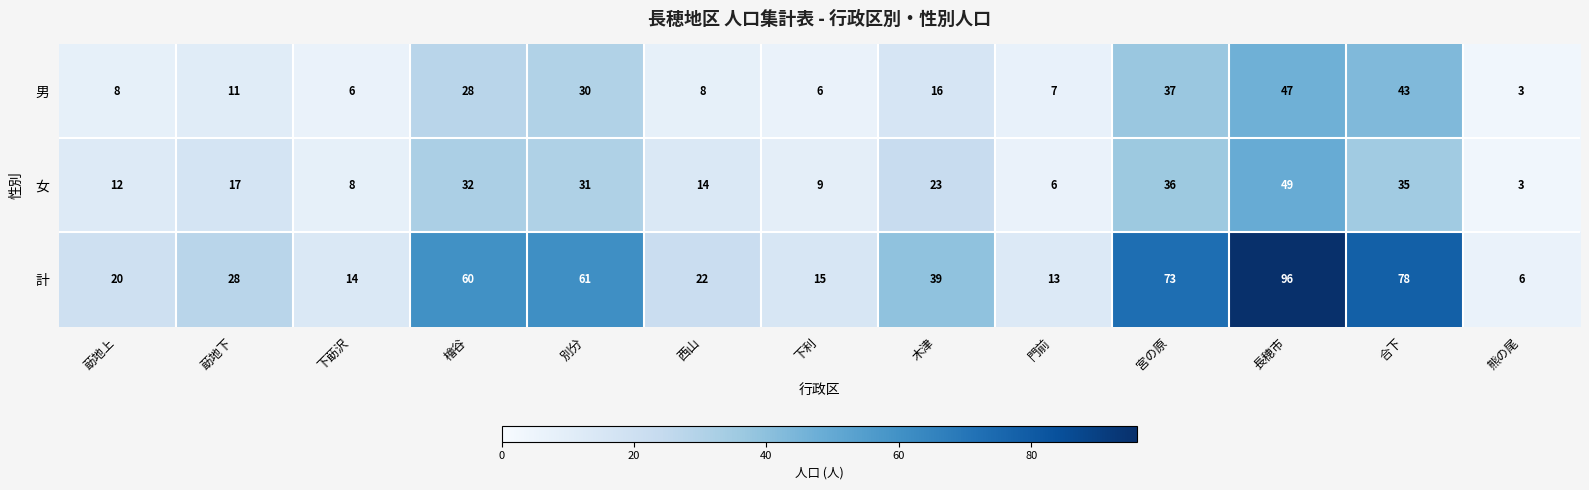

What is the total value across all series at 宮の原?

146